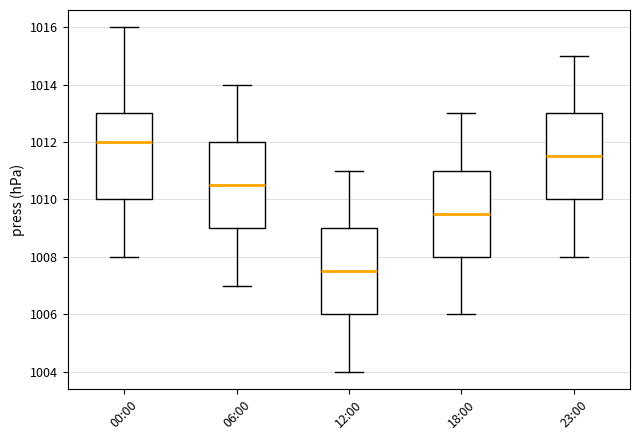

Reading left to right, read every box against the y-axis: the position of its median line, the range the box covers, and the ends of its whiskers. The values are not printed on the chart, so give them approximately, as read against the axis.

00:00: median 1012.0, box 1010.0 to 1013.0, whiskers 1008.0 to 1016.0
06:00: median 1010.6, box 1009.0 to 1012.0, whiskers 1007.0 to 1014.0
12:00: median 1007.6, box 1006.0 to 1009.0, whiskers 1004.0 to 1011.0
18:00: median 1009.6, box 1008.0 to 1011.0, whiskers 1006.0 to 1013.0
23:00: median 1011.6, box 1010.0 to 1013.0, whiskers 1008.0 to 1015.0